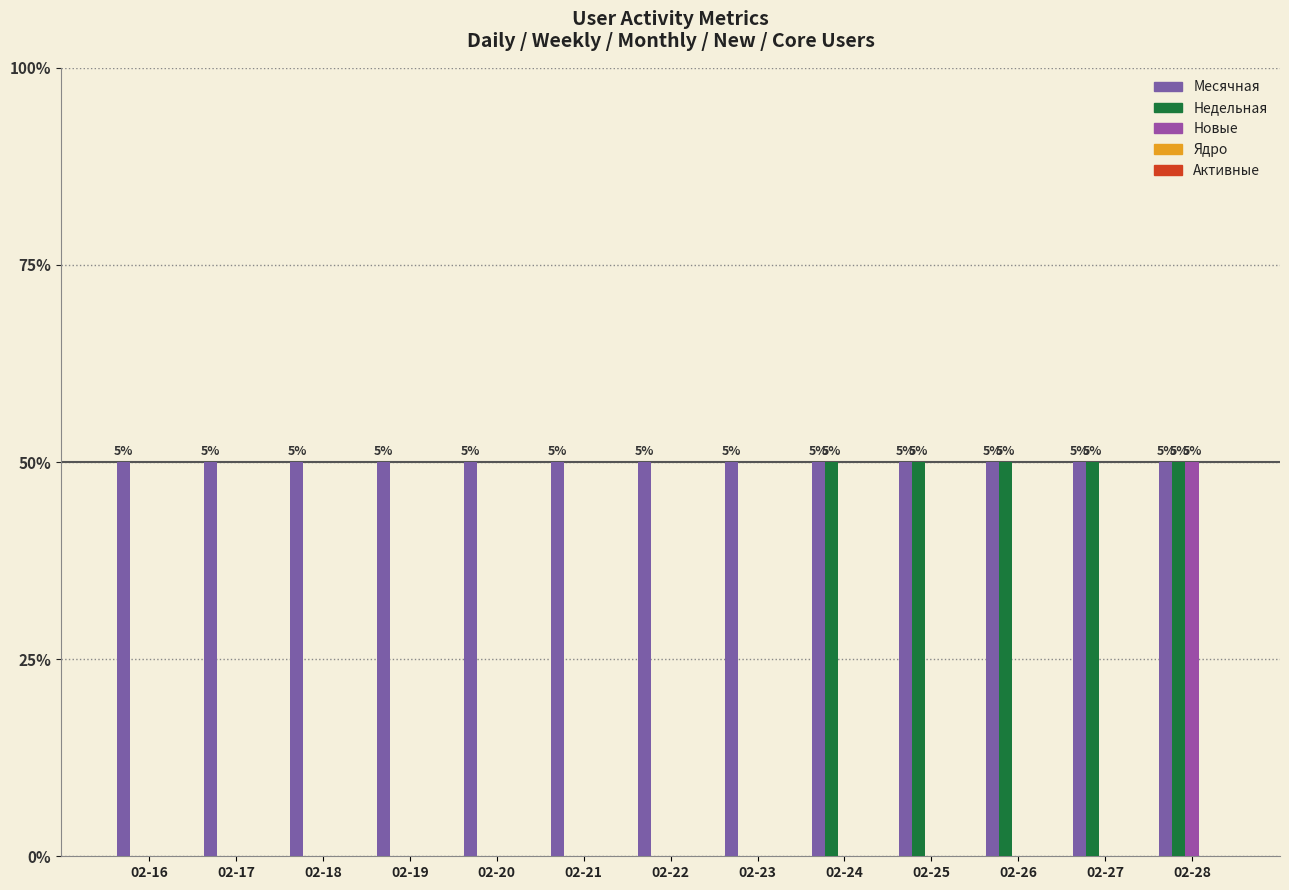

Which series has the largest range (max minus min)?

Недельная